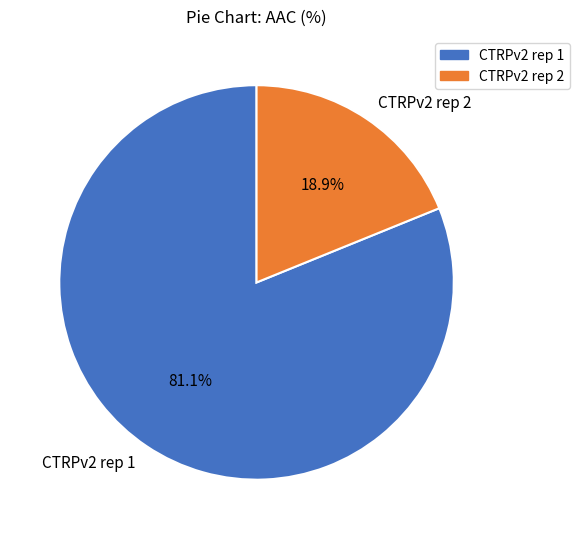

To the nearest percent, what is the combined percentage of CTRPv2 rep 1 and CTRPv2 rep 2?

100%